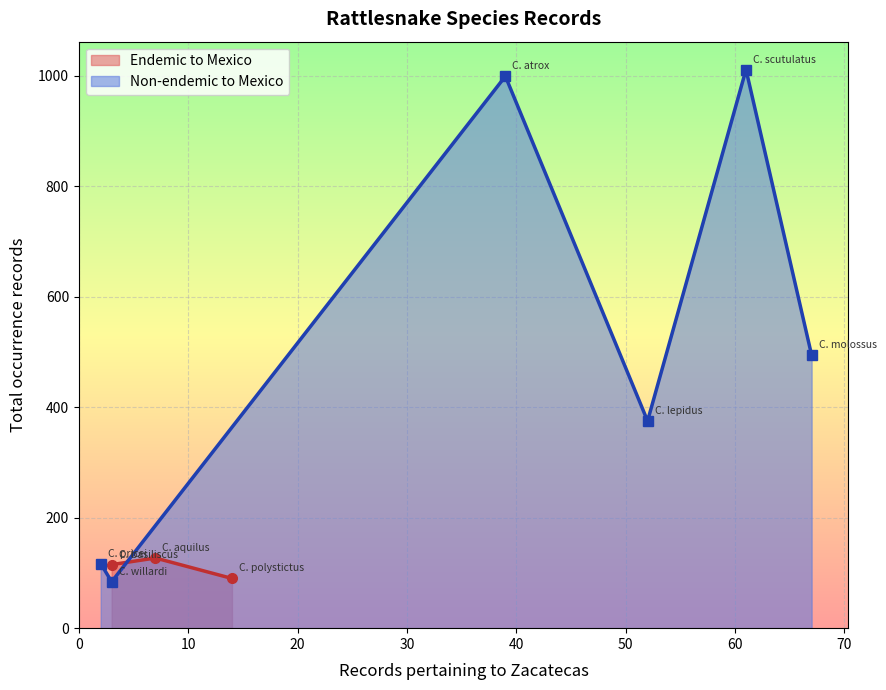

Rank the categories by value from lowest to highest.

C. willardi, C. polystictus, C. basiliscus, C. pricei, C. aquilus, C. lepidus, C. molossus, C. atrox, C. scutulatus